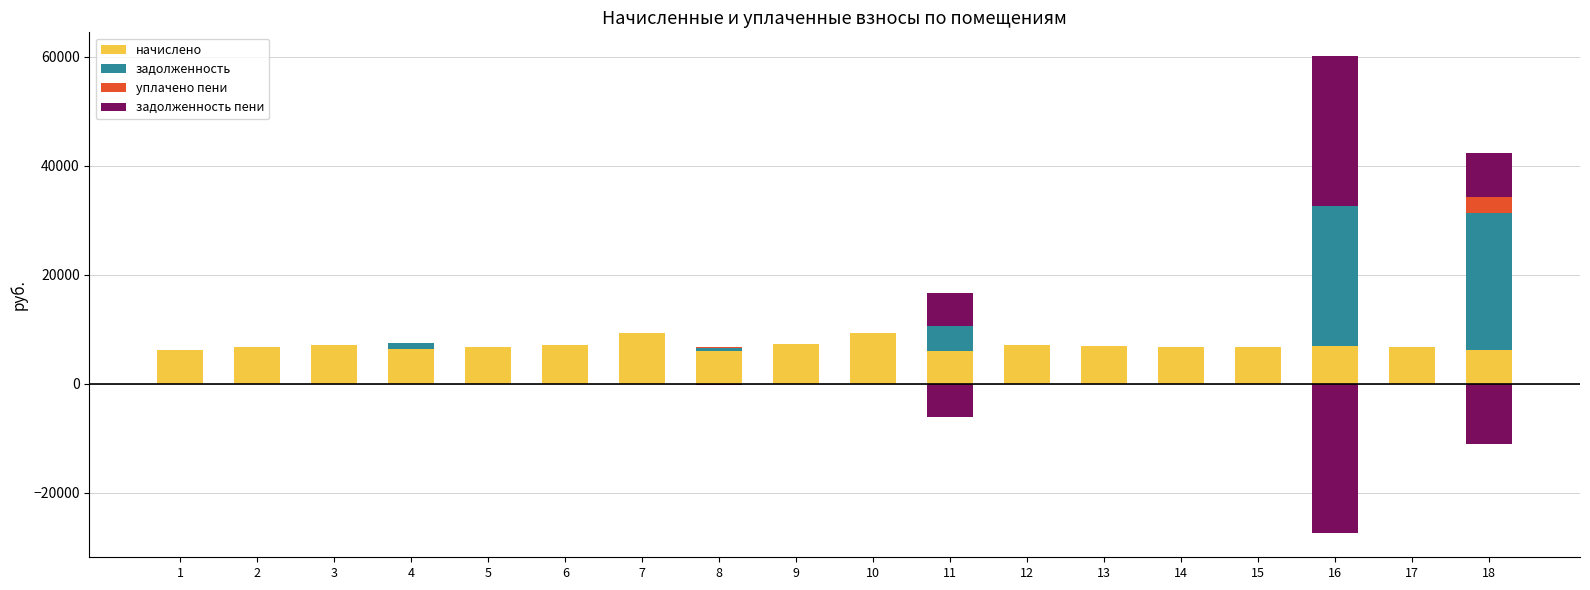

How many bars are there in each group?

4